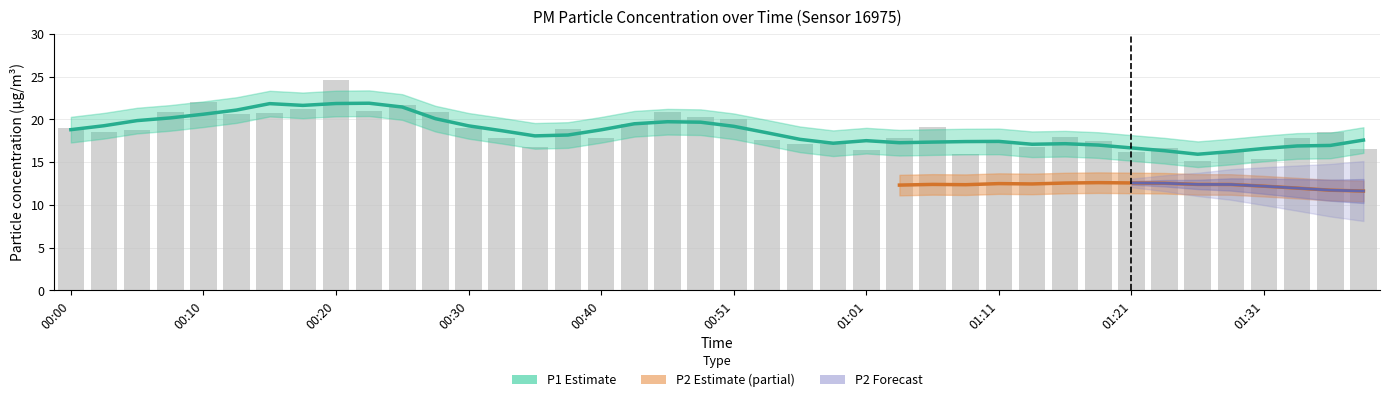

What is the change in value from 00:43 to 01:39?

-2.9